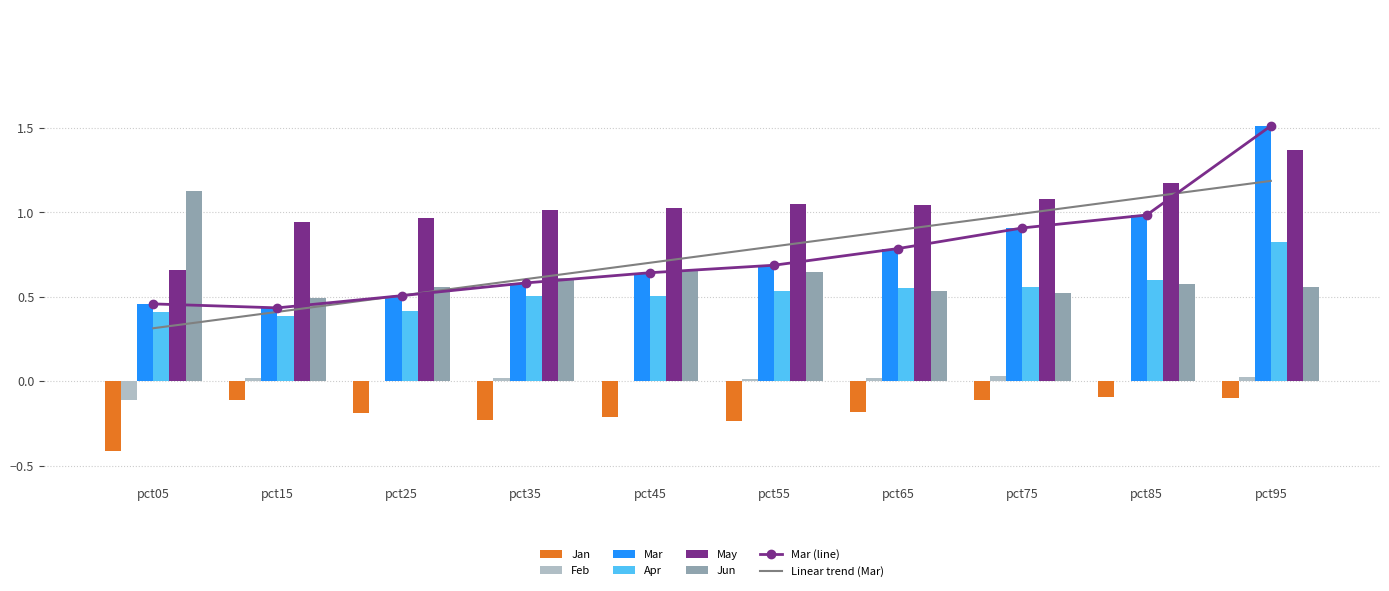

At pct45, list the series in order from smallest to largest.

Jan, Feb, Apr, Mar, Jun, May